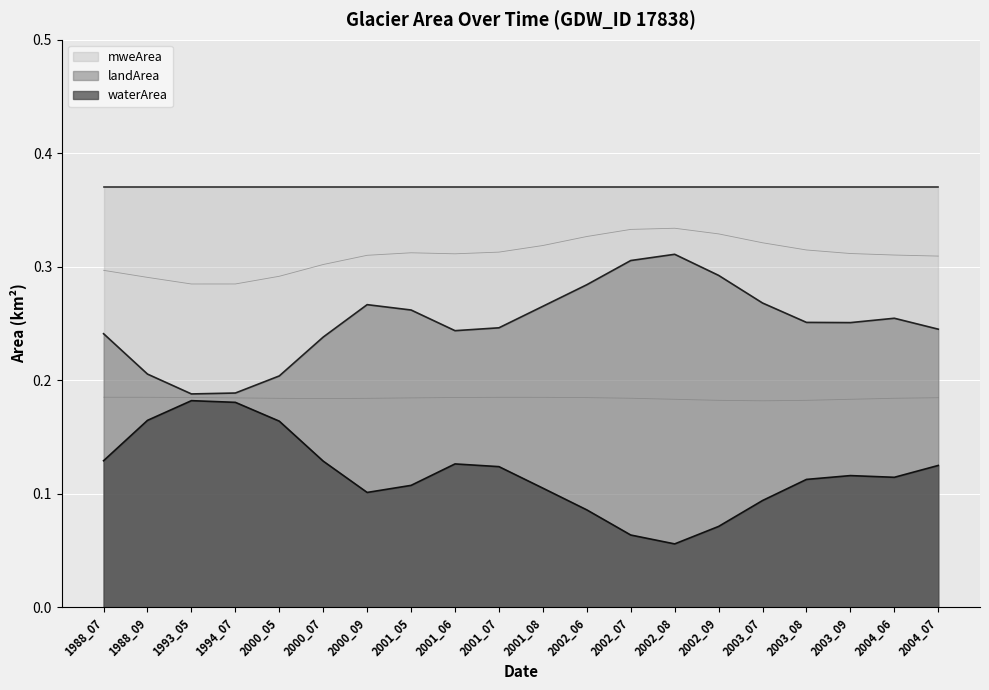

List the series in order of their peak value, lowest first.

waterArea, landArea, mweArea